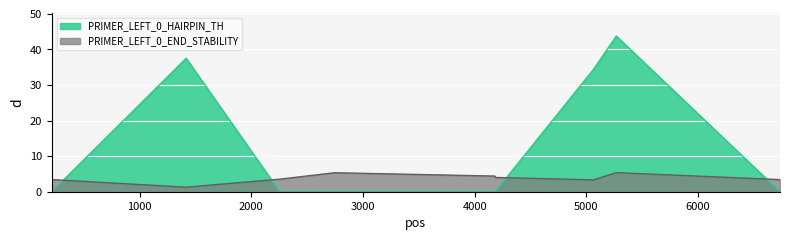

After their last crossing, which series has the higher values: PRIMER_LEFT_0_HAIRPIN_TH or PRIMER_LEFT_0_END_STABILITY?

PRIMER_LEFT_0_END_STABILITY